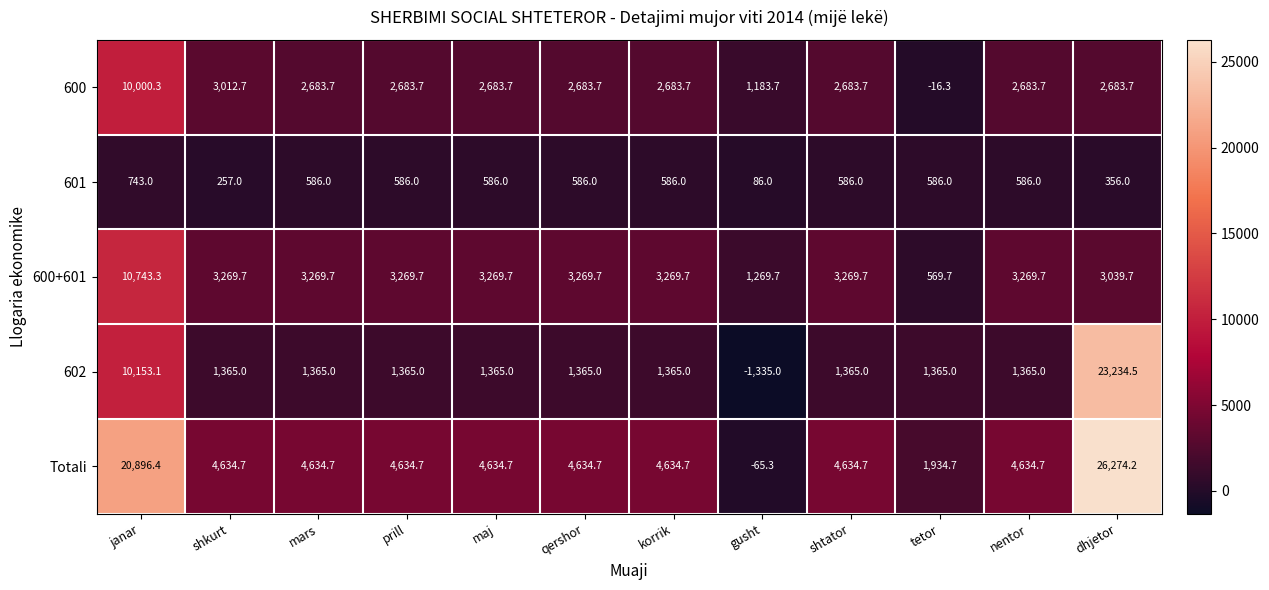

What is the total value across all series at shkurt?

12539.1